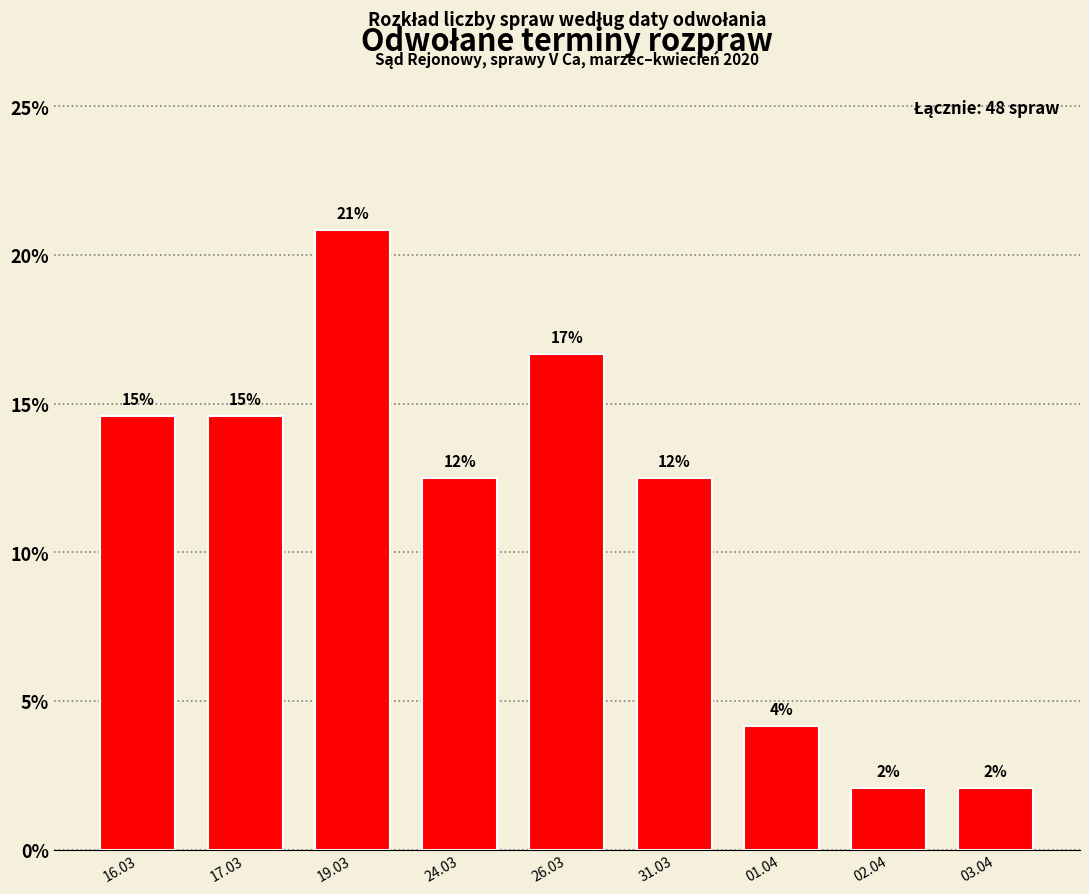

How many bars are there in total?

9